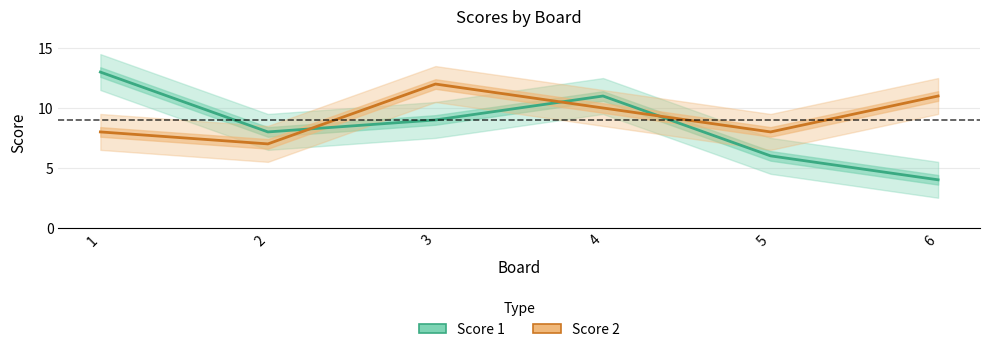

Which category has the highest value in the Score 2 series?

3